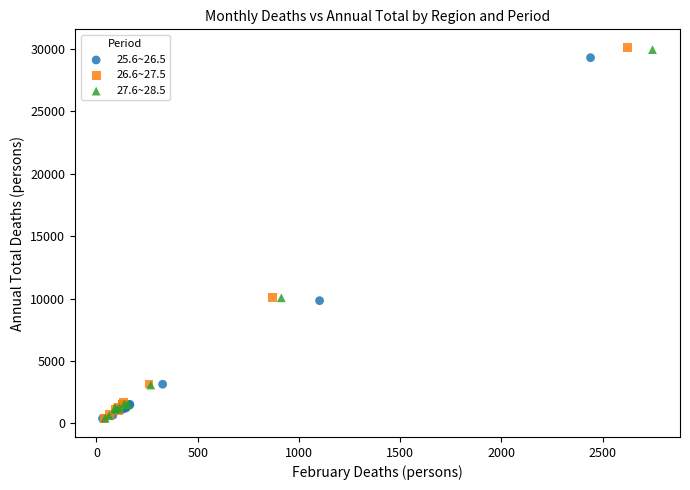

Which series has the largest Y range (max minus min)?

26.6~27.5